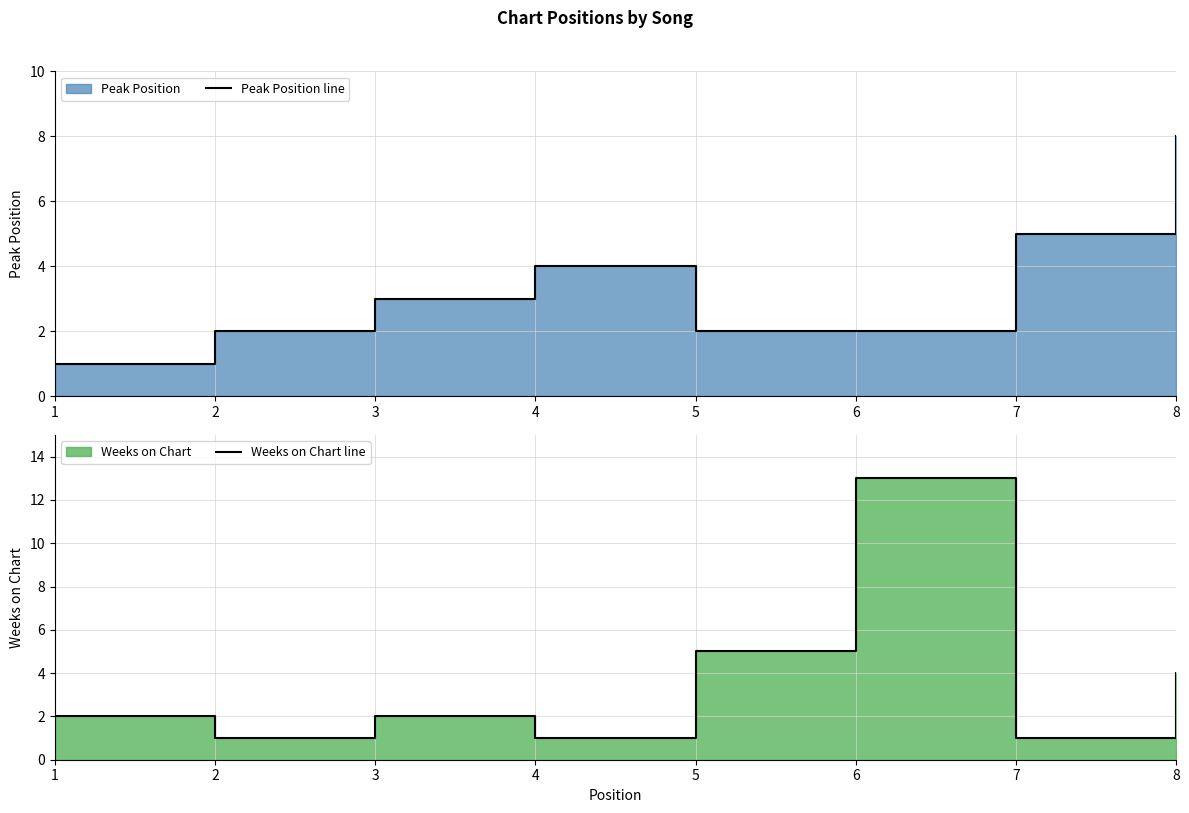

Where is the first local minimum for Weeks on Chart line?

2